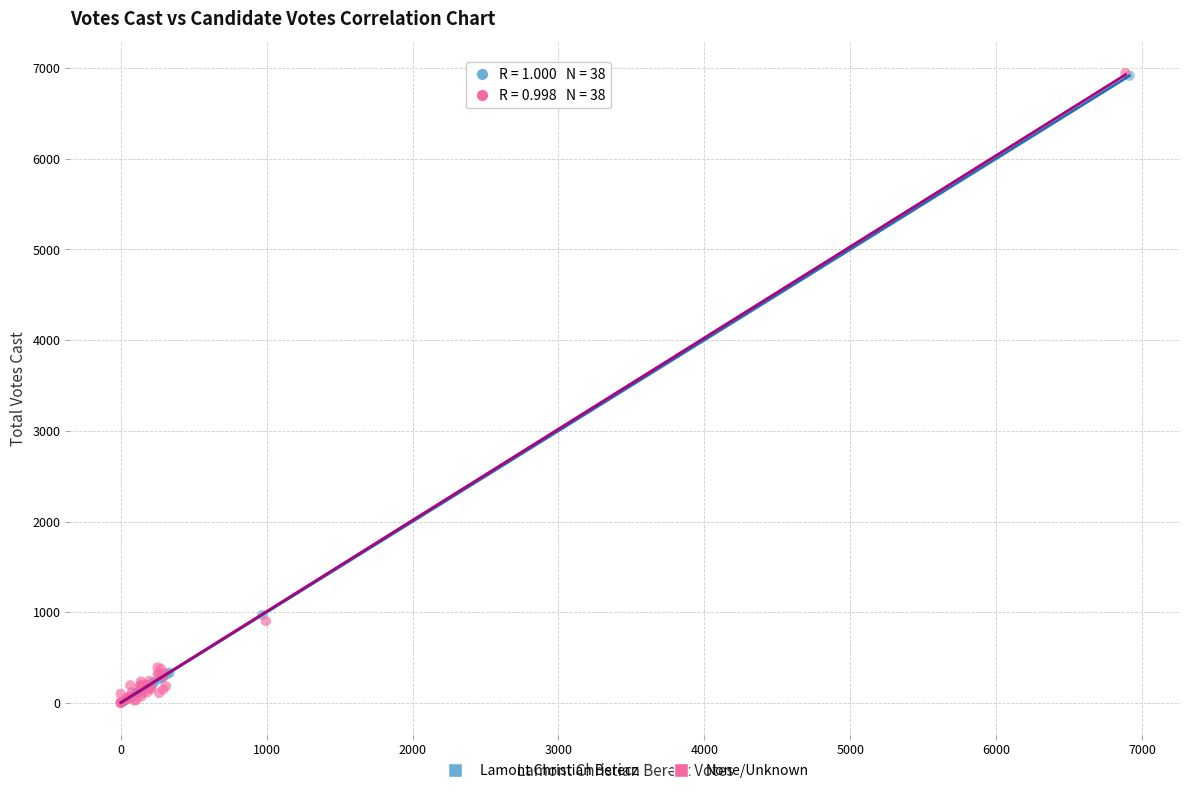

What are all the series names shown in the legend?

Lamont Christian Berecz, None/Unknown